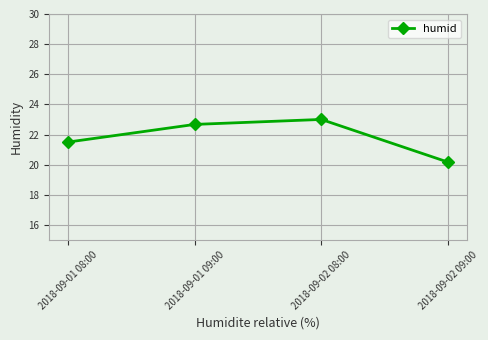

Is it true that the value at 2018-09-02 08:00 is 23.0?

True